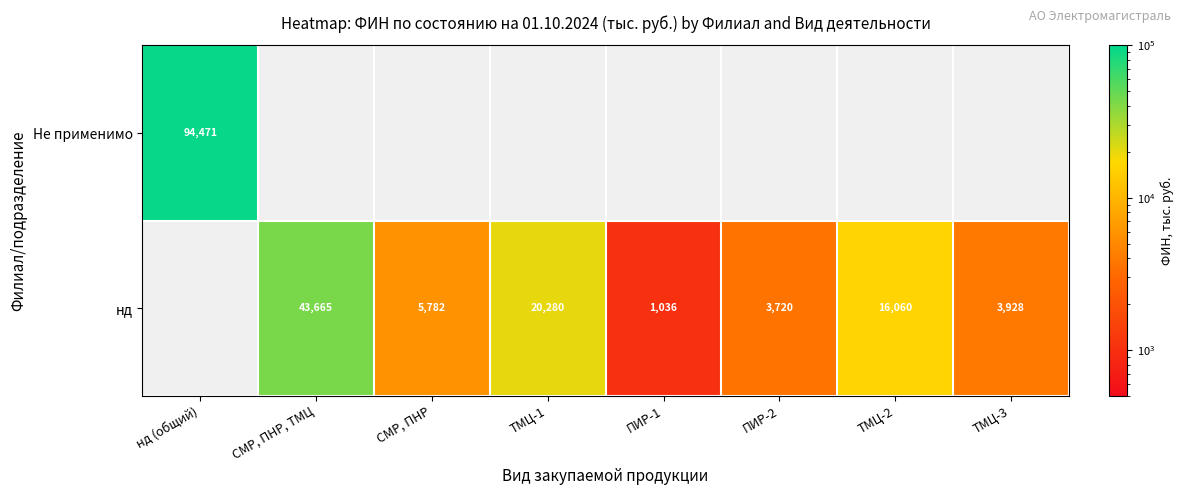

Rank the series by their average value, from highest to lowest.

Не применимо, нд